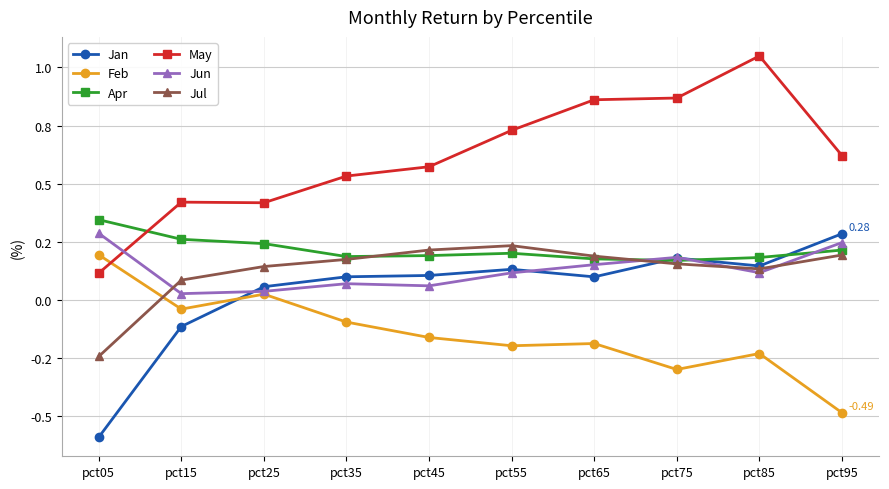

At which label does Jan reach its minimum?

pct05